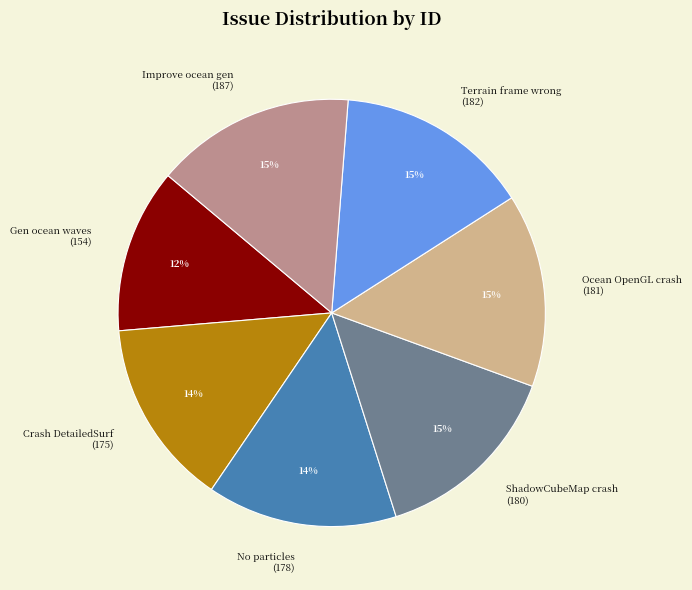

How many slices are in this pie chart?

7